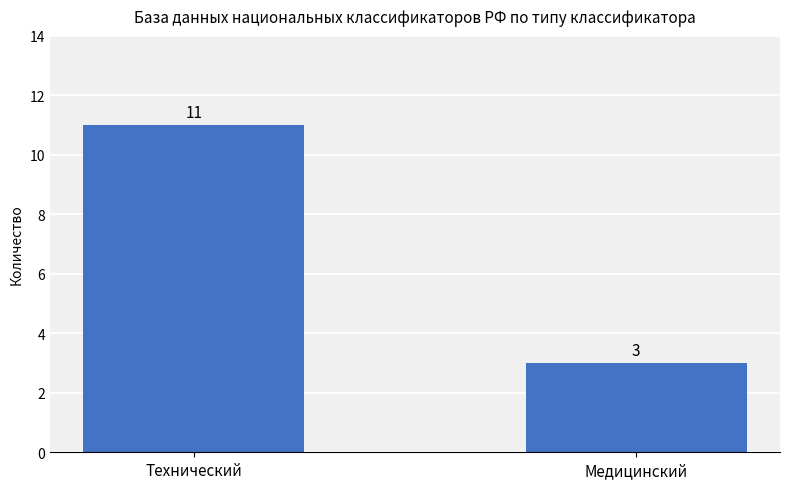

What is the label of the 1st bar from the left?

Технический